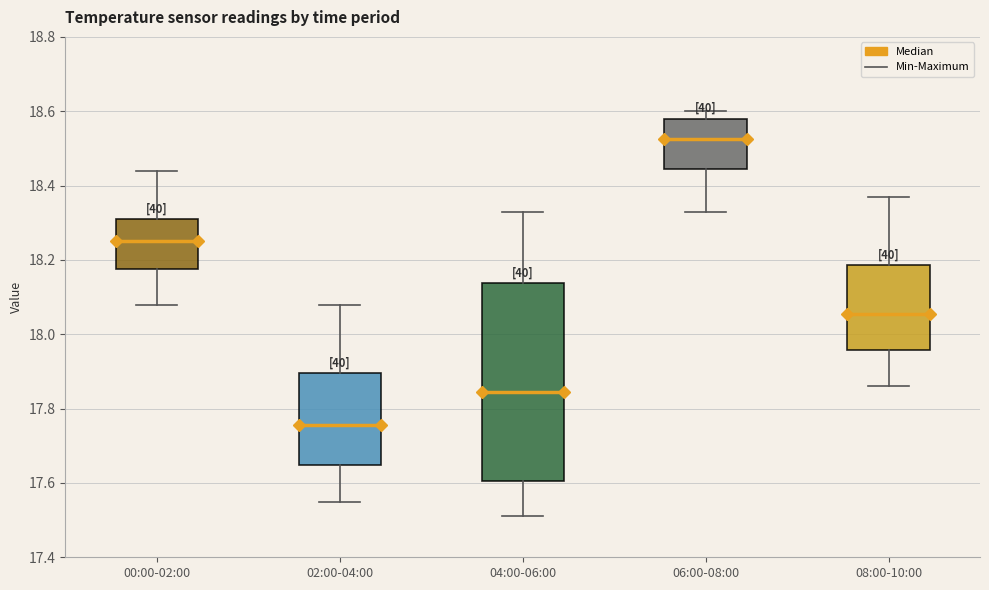

Where does the median line of the box for 00:00-02:00 sit on the y-axis? The values are not printed on the chart, so give them approximately, as read against the axis.

18.26